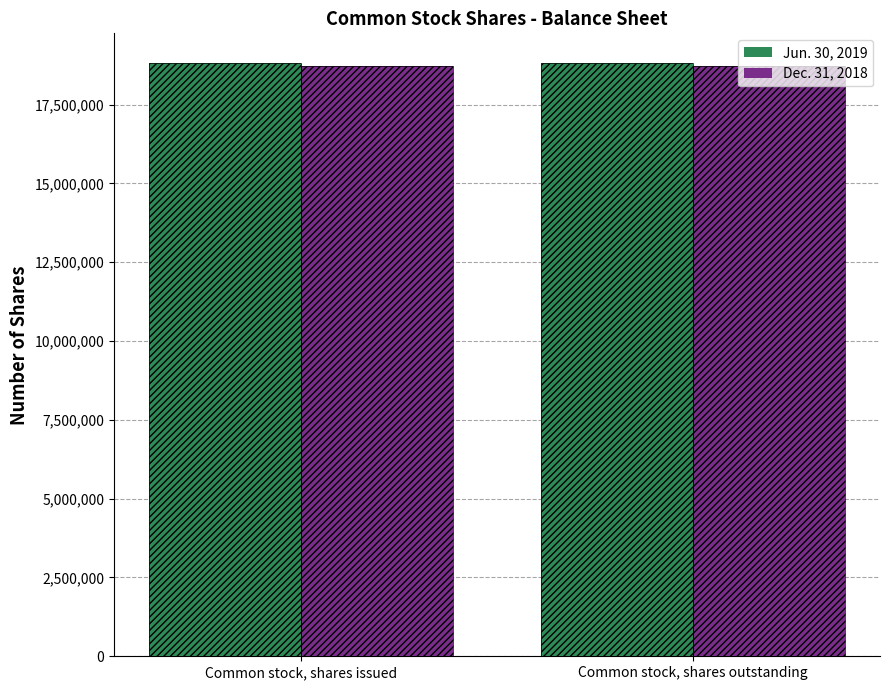

What is the total value across all series at Common stock, shares issued?

37548155